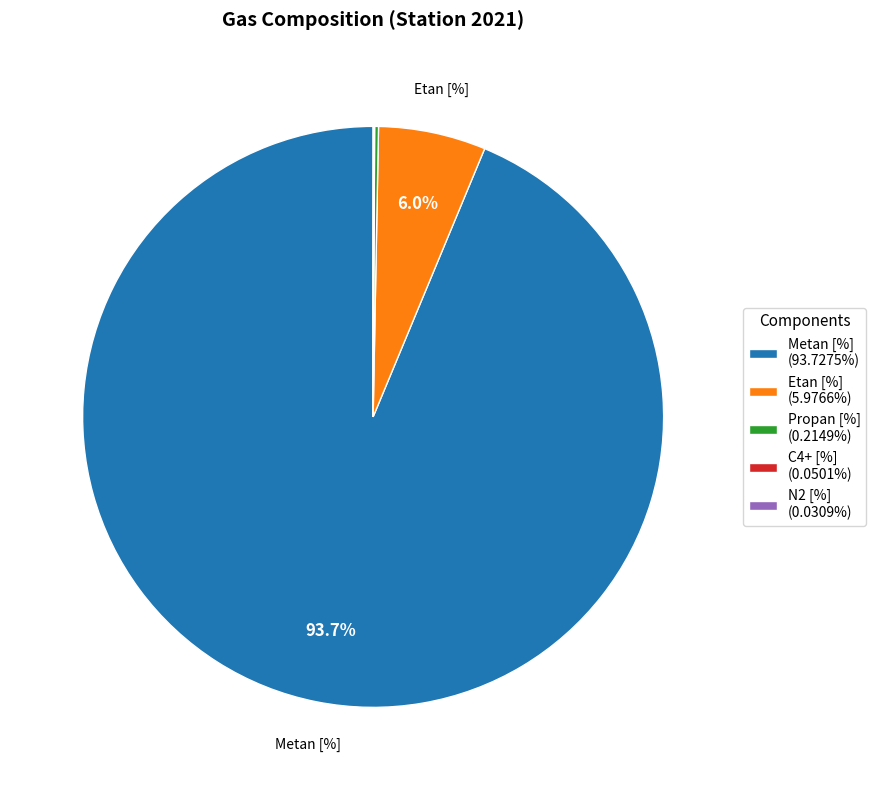

Combined, do Etan [%] (5.9766%) and Metan [%] (93.7275%) account for over 50%?

Yes